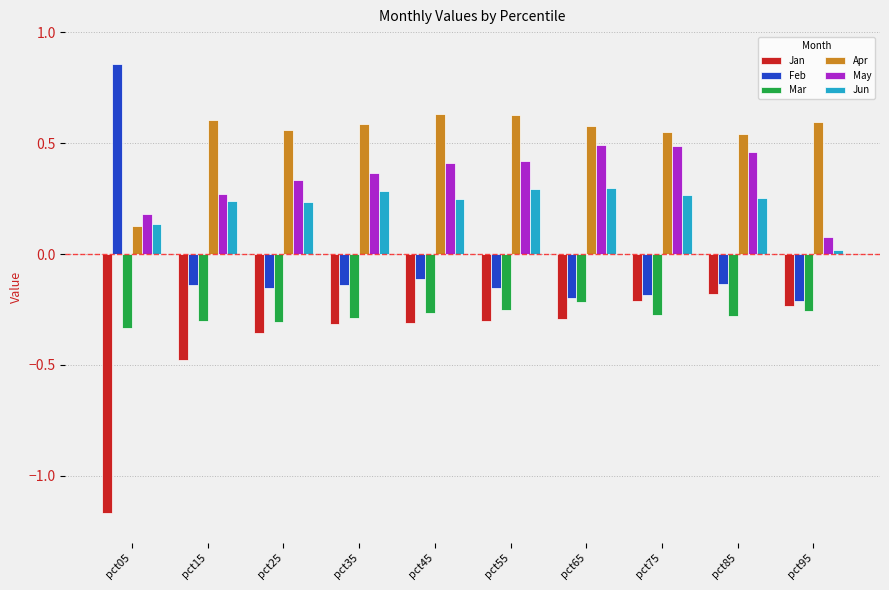

Which series has the largest total across all categories?

Apr